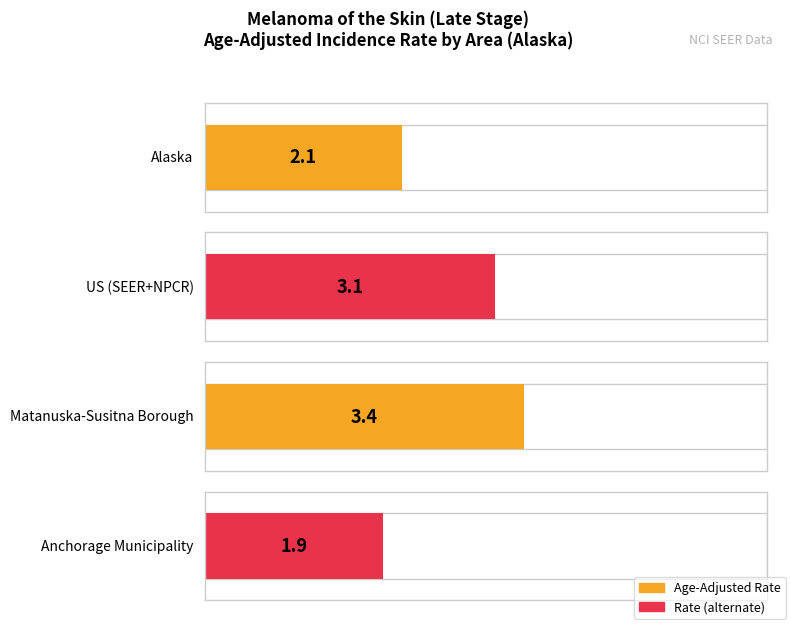

Between Anchorage Municipality and Alaska, which is larger?

Alaska